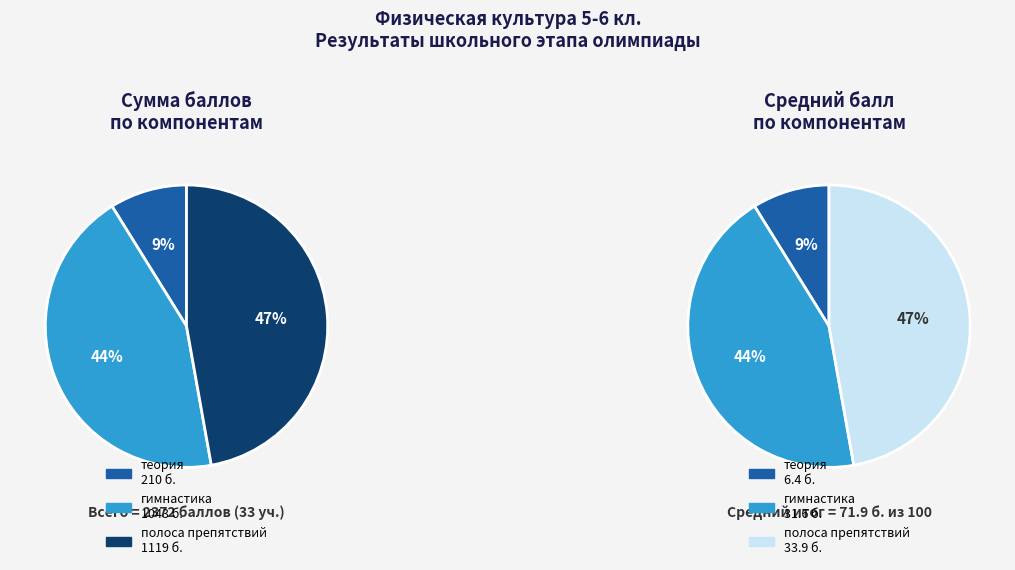

Is there a majority slice in this chart?

No